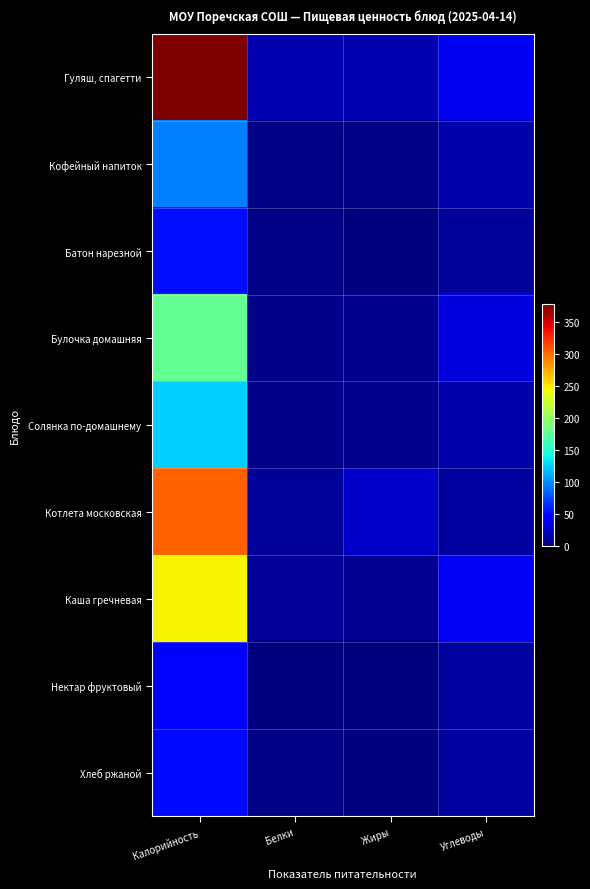

What is the difference between the highest and lowest values at Белки?

16.5